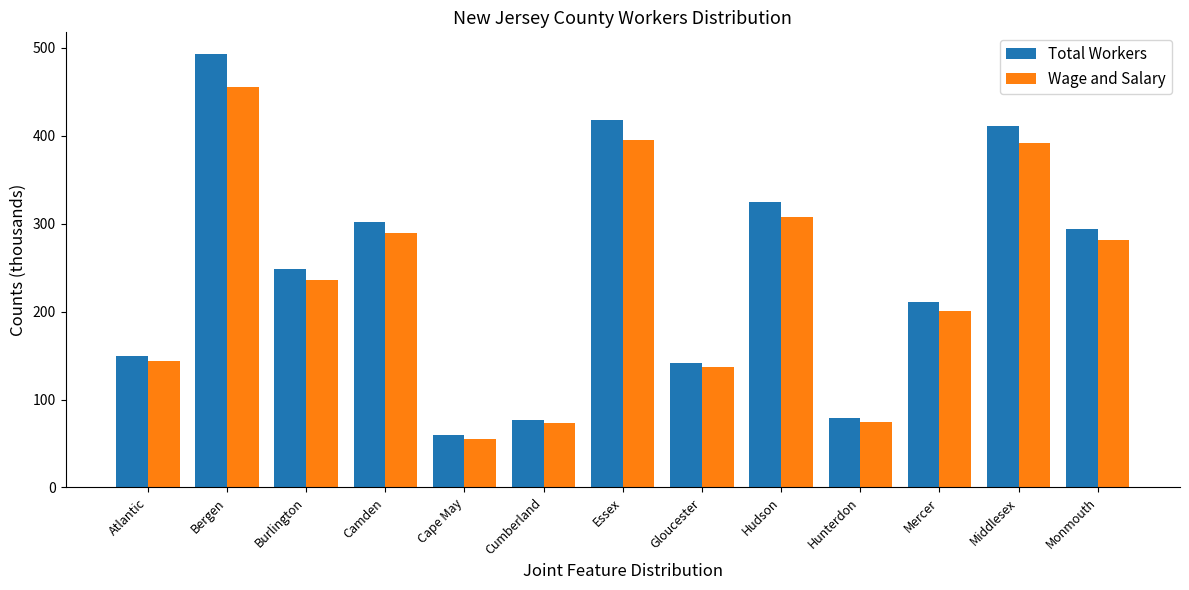

What is the difference between the maximum and minimum values in the Wage and Salary series?

400.2